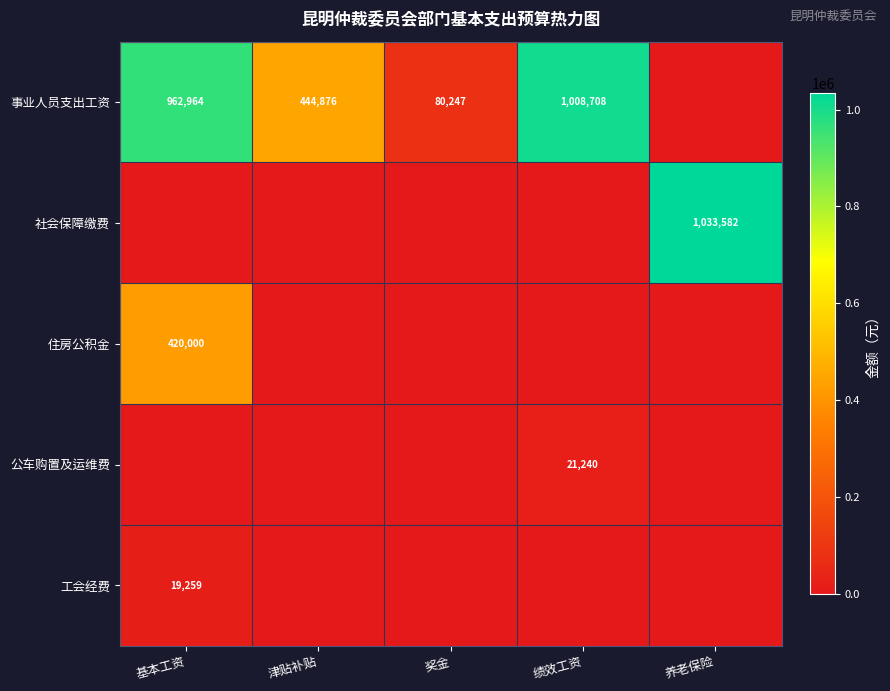

What is the maximum value shown in the chart?

1033582.0